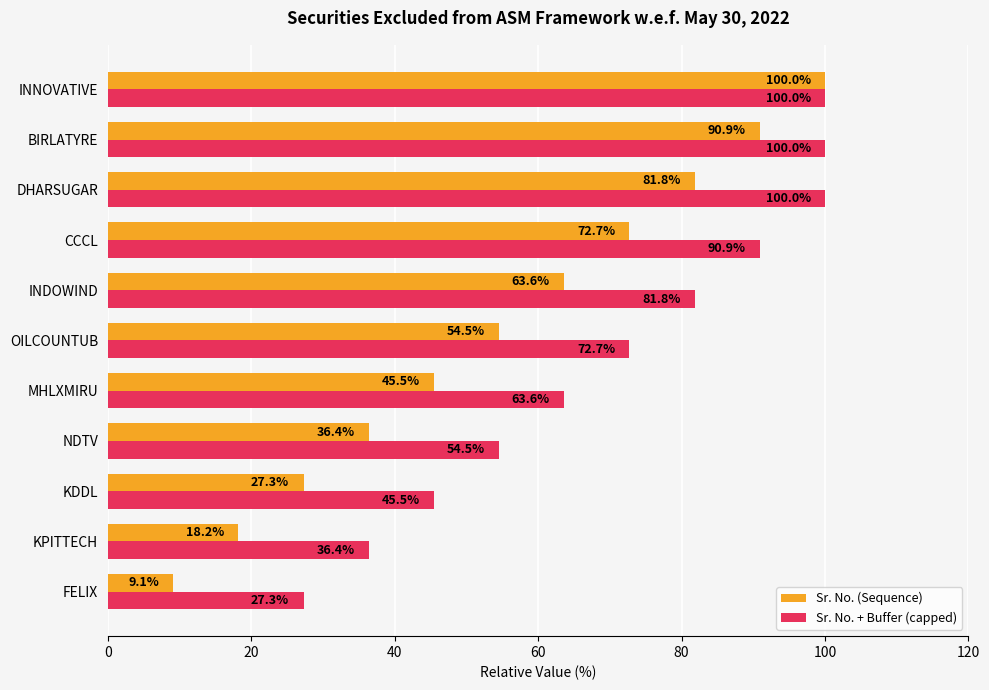

True or false: Sr. No. (Sequence) has a value of 5.9 at KPITTECH.

False